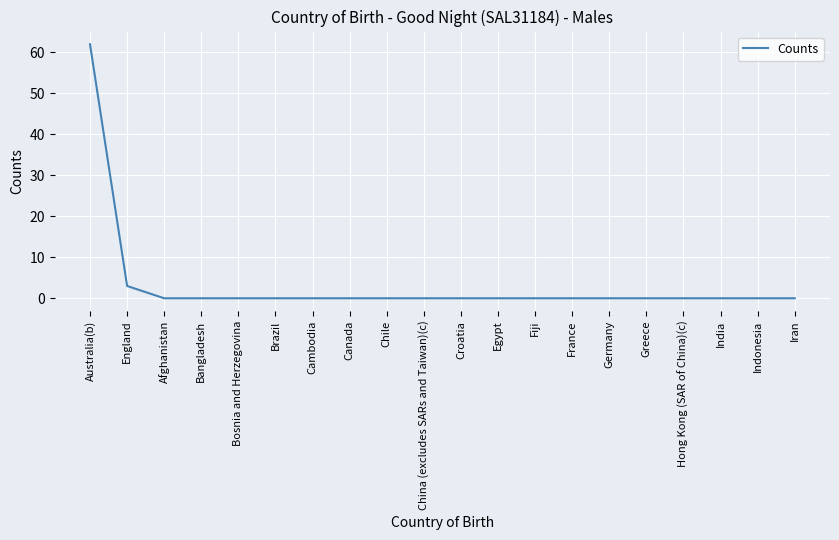

True or false: the data shows 0 at Hong Kong (SAR of China)(c).

True